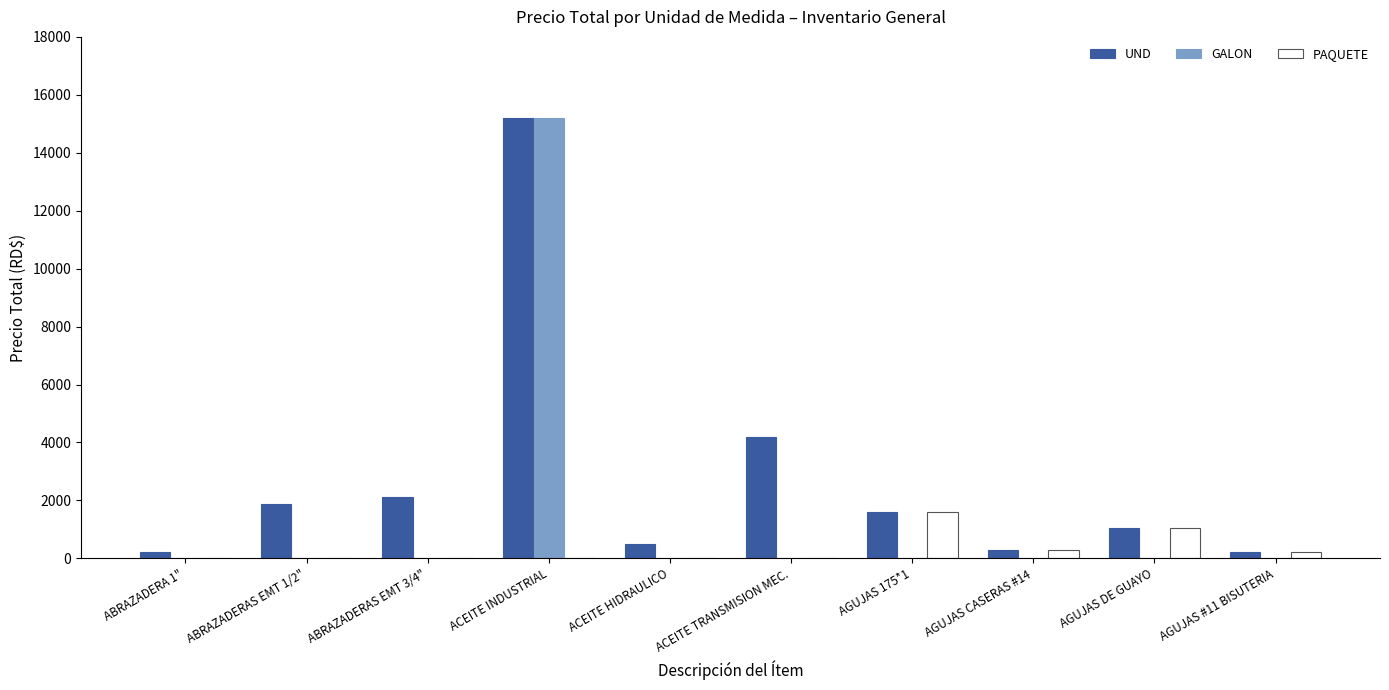

Which series has the largest total across all categories?

UND